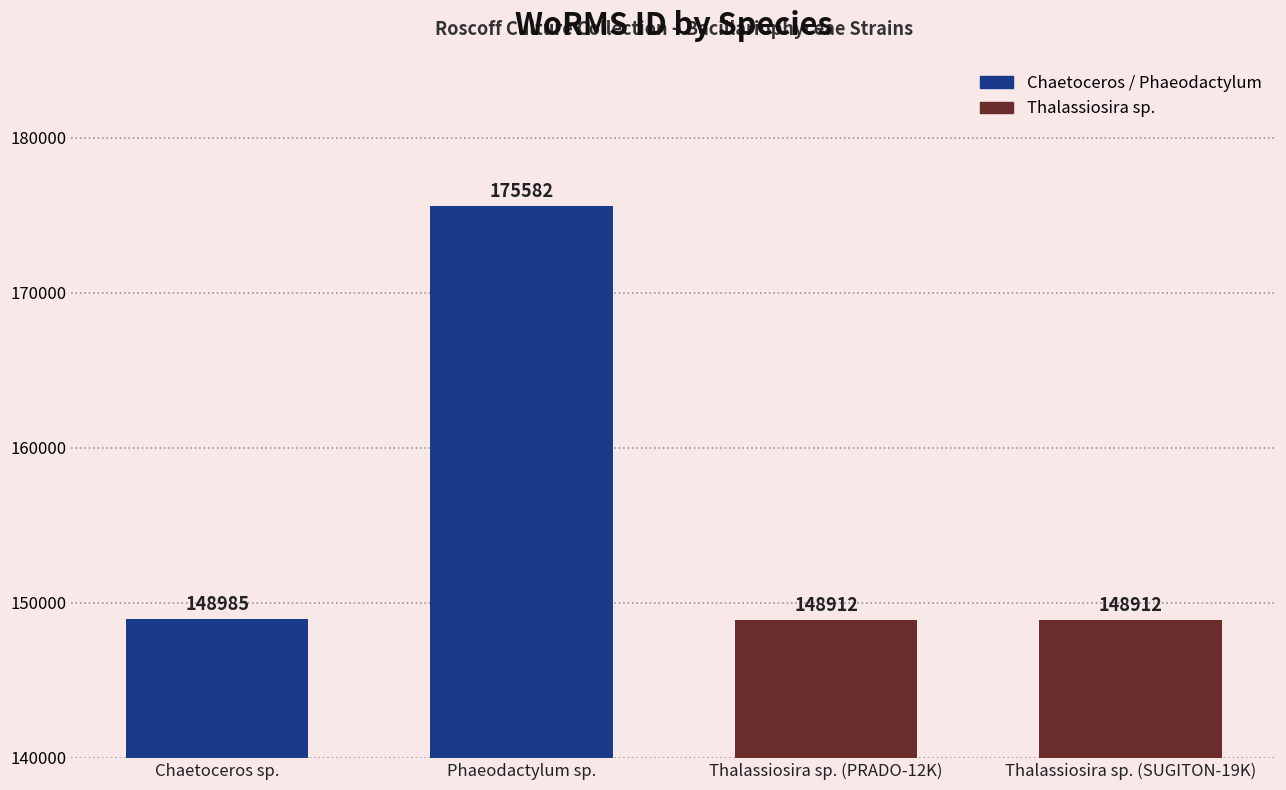

Are the bars horizontal?

No